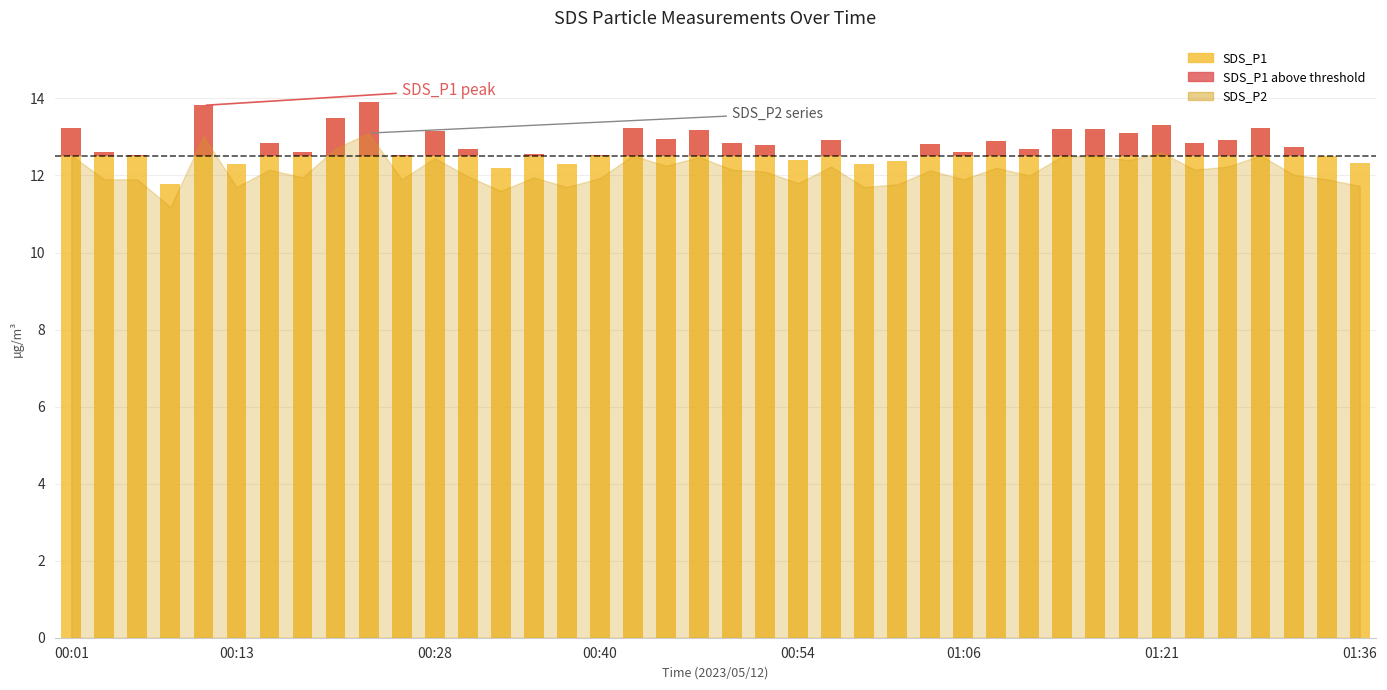

What position from the right is 25?

15